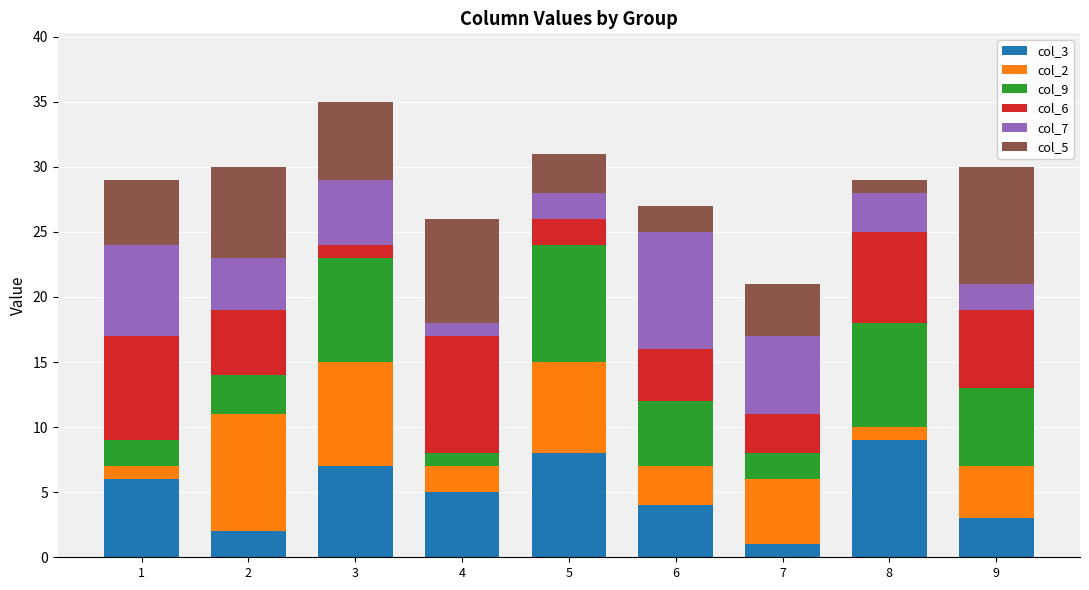

Is it true that col_3 equals 3 at 3?

False